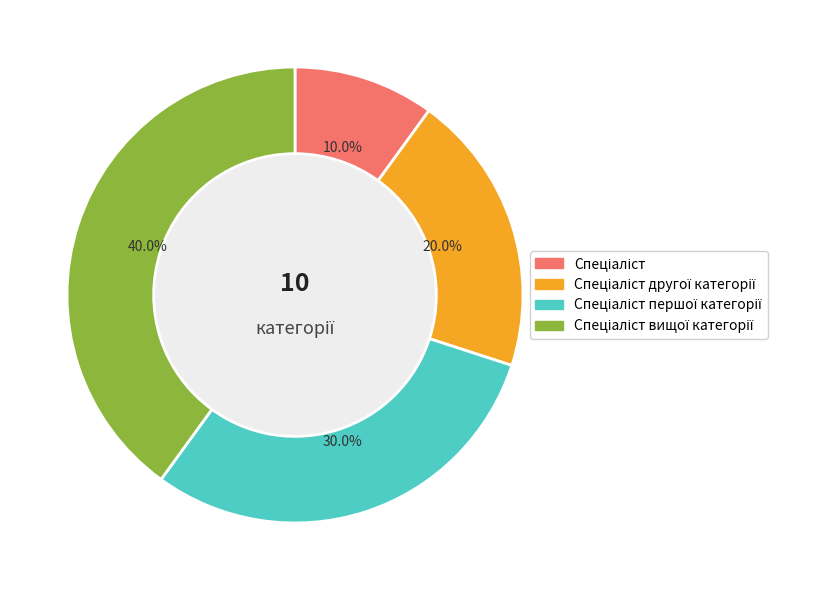

Is there any slice that represents more than half of the pie?

No